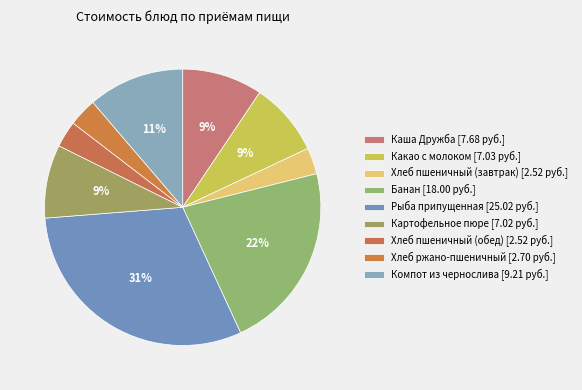

The Картофельное пюре slice represents 9% of the pie. True or false?

True